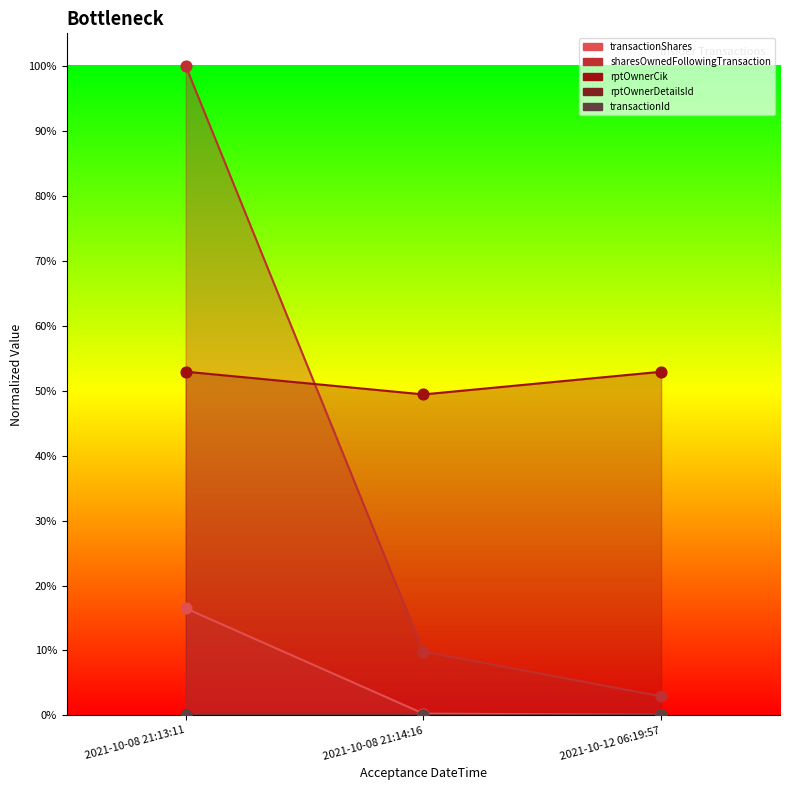

Which series contains the highest Y value?

sharesOwnedFollowingTransaction